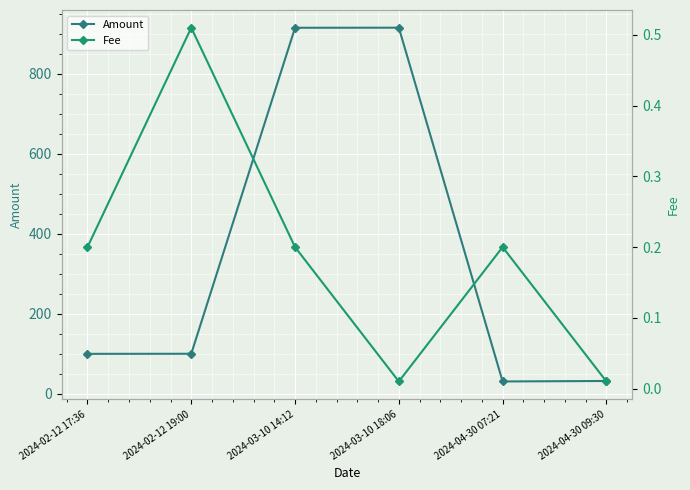

What is the label of the 1st point from the left?

2024-02-12 17:36